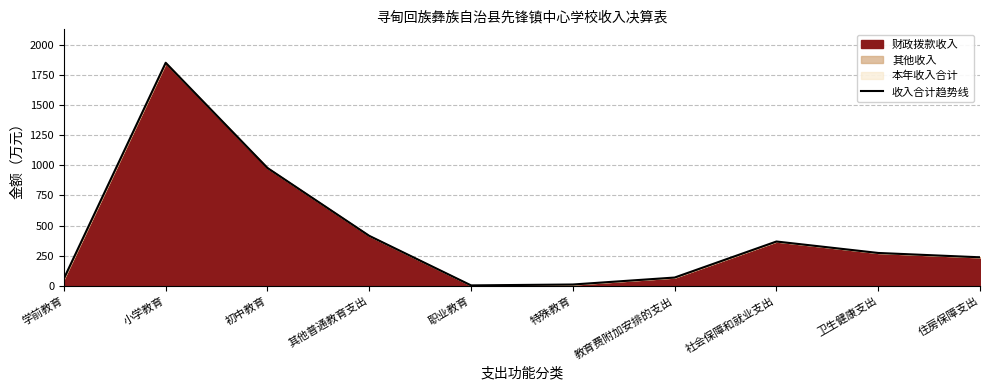

List the labels in order of value, smallest first.

职业教育, 特殊教育, 学前教育, 教育费附加安排的支出, 住房保障支出, 卫生健康支出, 社会保障和就业支出, 其他普通教育支出, 初中教育, 小学教育